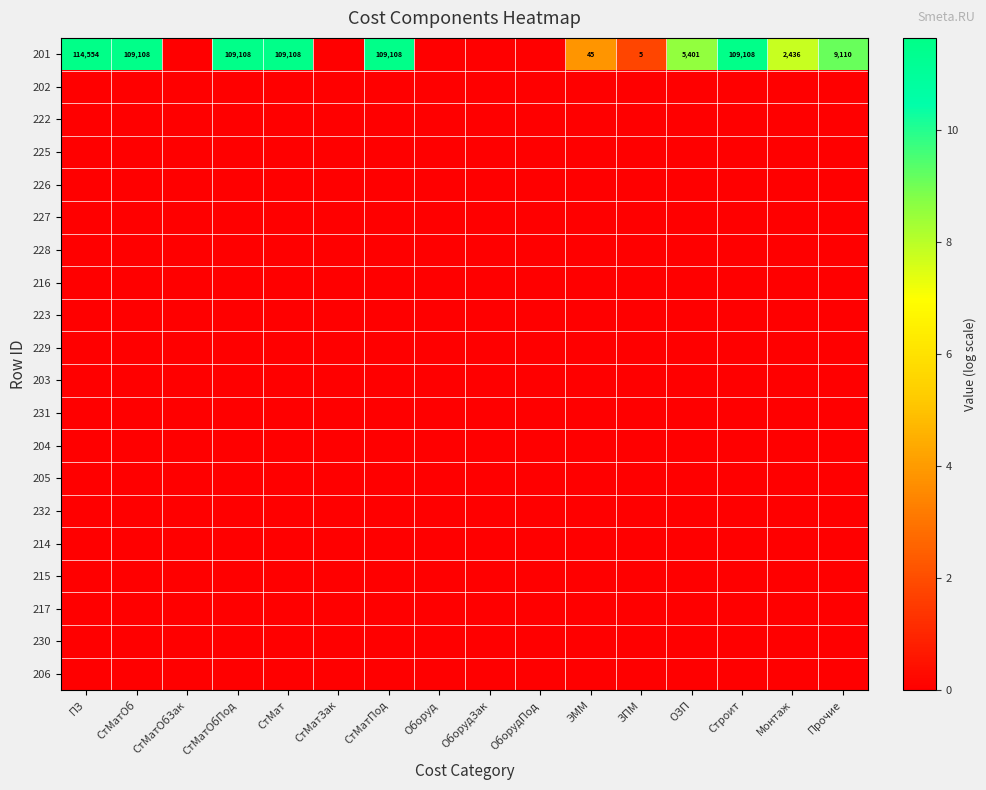

Rank the categories by 204 value from highest to lowest.

ПЗ, СтМатОб, СтМатОбЗак, СтМатОбПод, СтМат, СтМатЗак, СтМатПод, Оборуд, ОборудЗак, ОборудПод, ЭММ, ЗПМ, ОЗП, Строит, Монтаж, Прочие